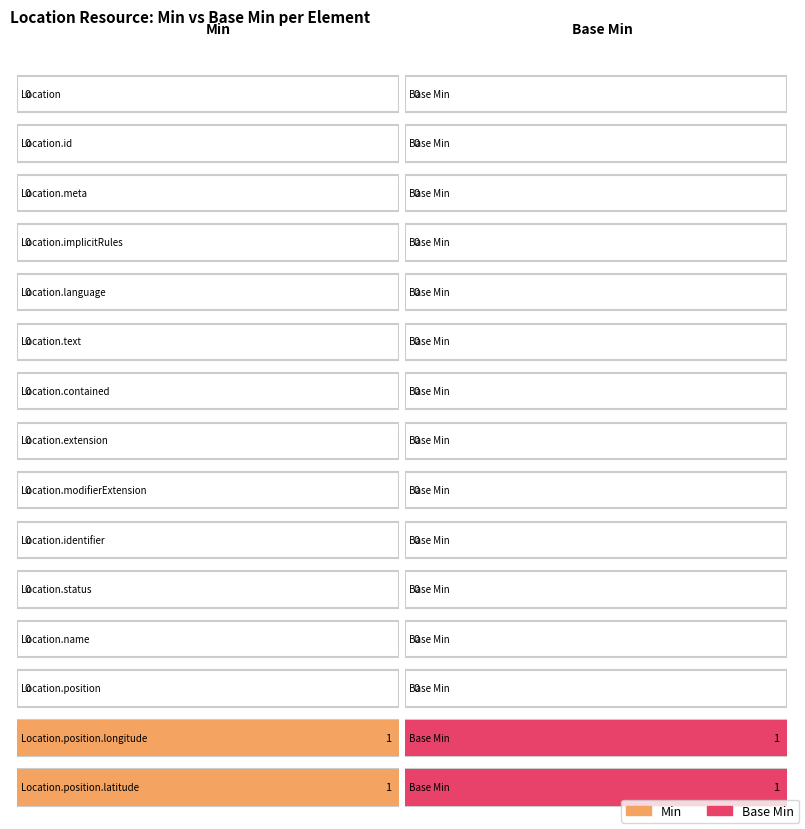

What is the maximum value shown in the chart?

1